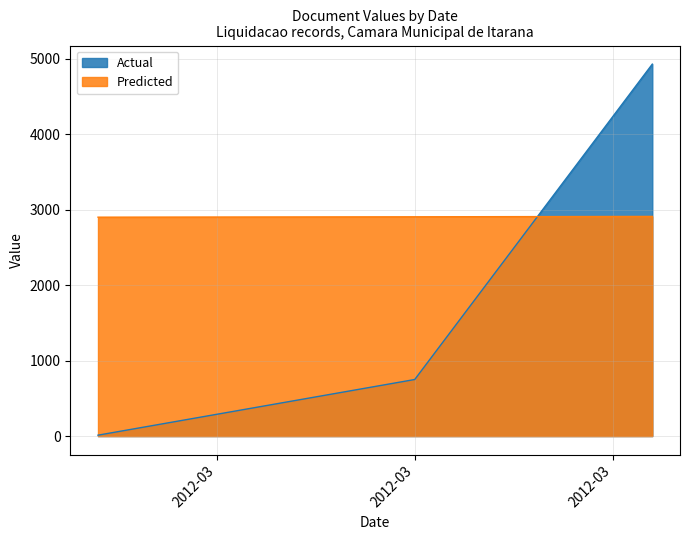

Count the values in the range 2902 to 2912.

3